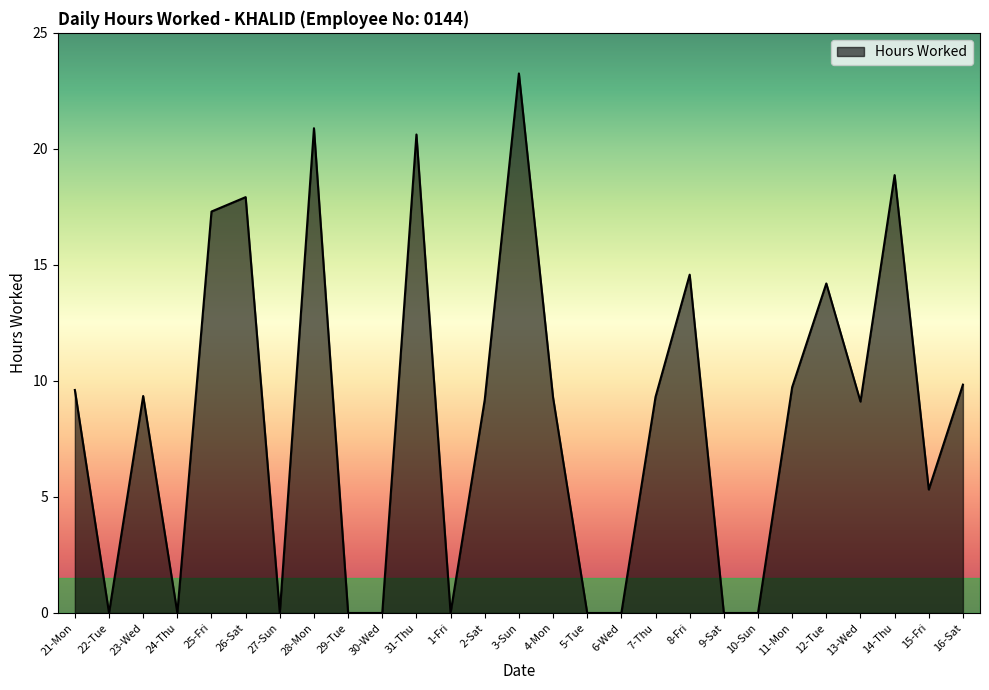

The chart shows a value of -11.1 at 27-Sun. True or false?

False